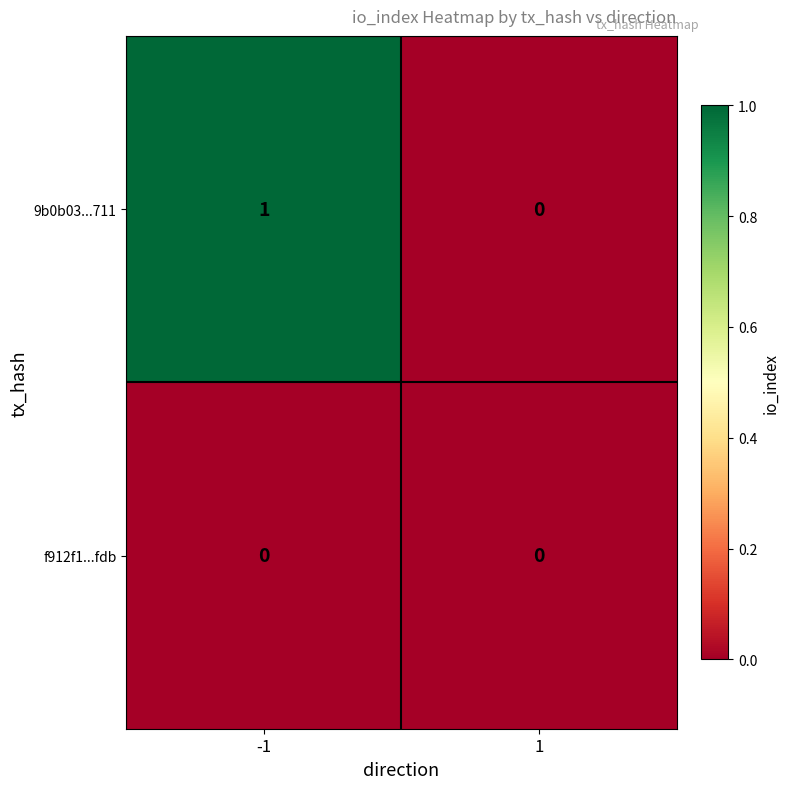

Rank the series by their average value, from highest to lowest.

9b0b03...711, f912f1...fdb